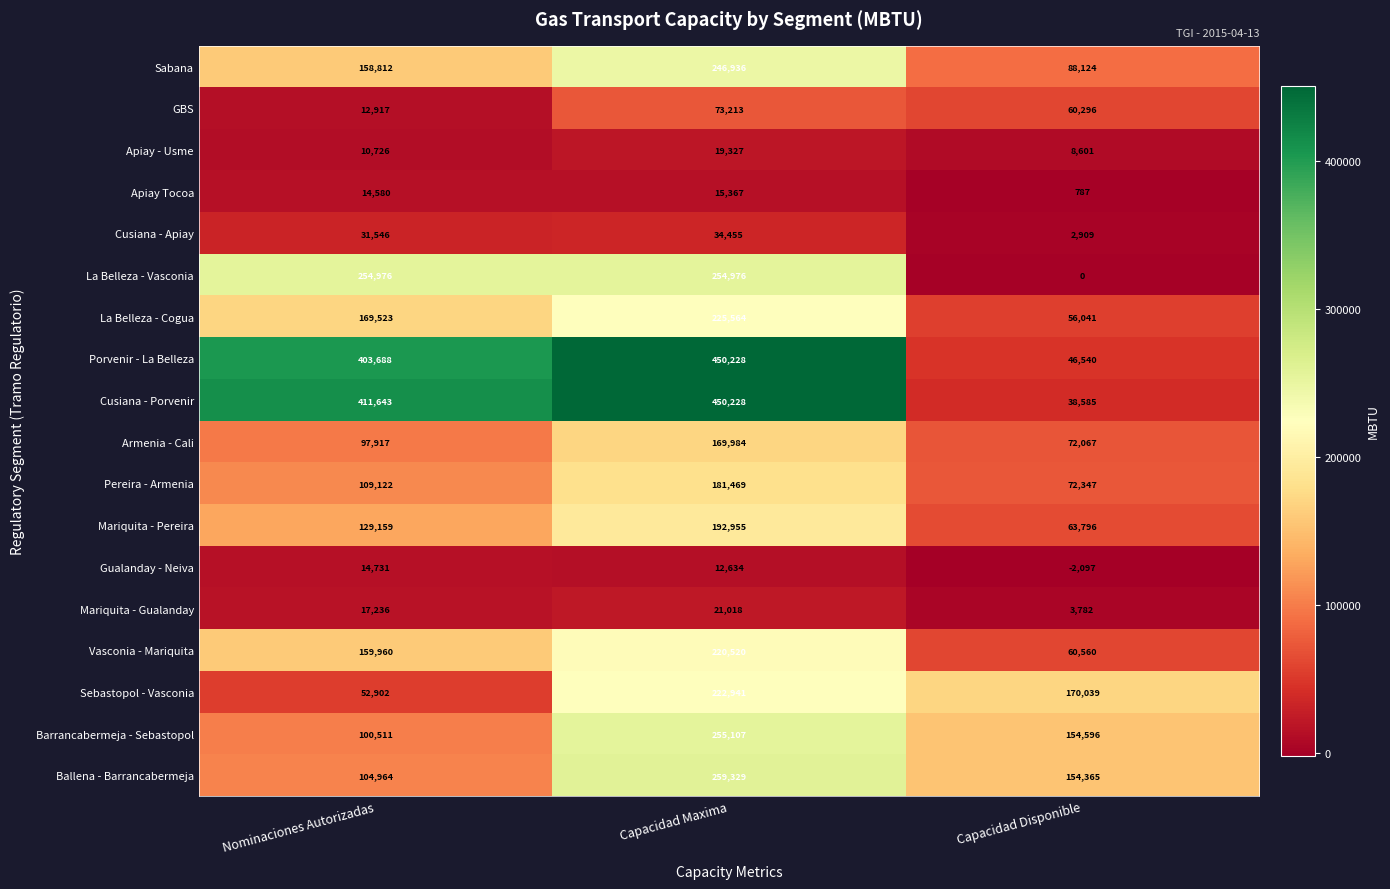

What is the minimum value shown in the chart?

-2097